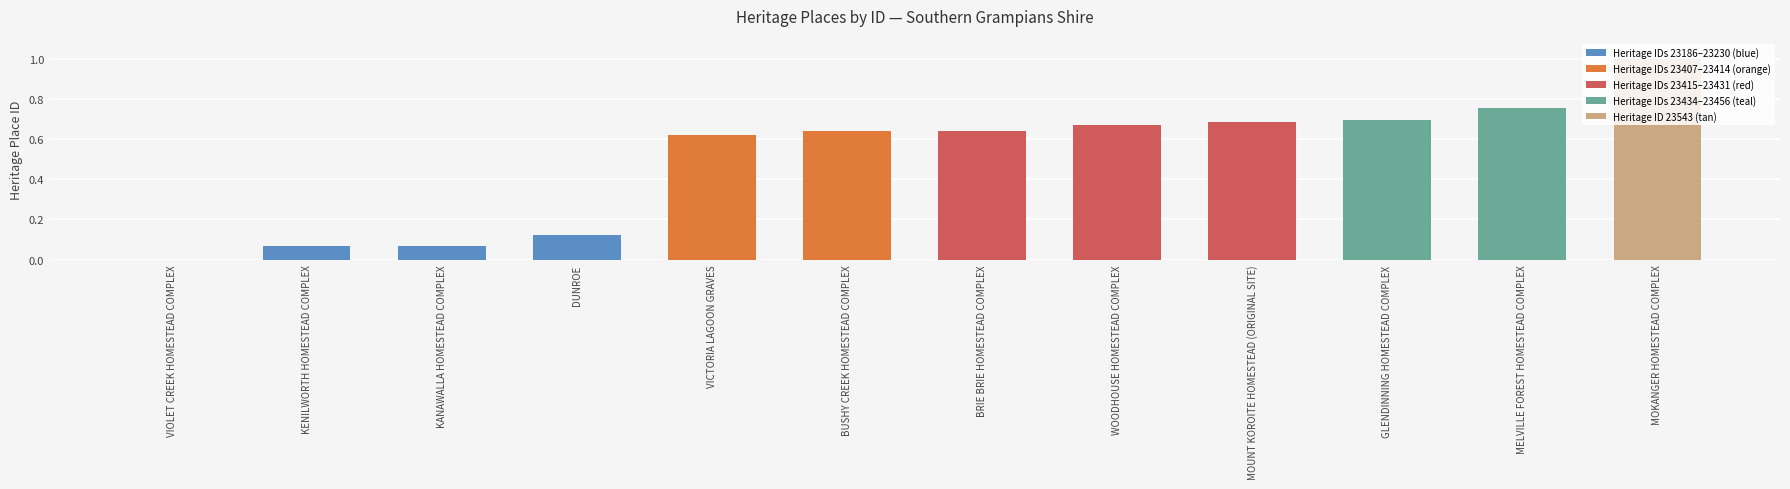

What is the maximum value shown in the chart?

1.0